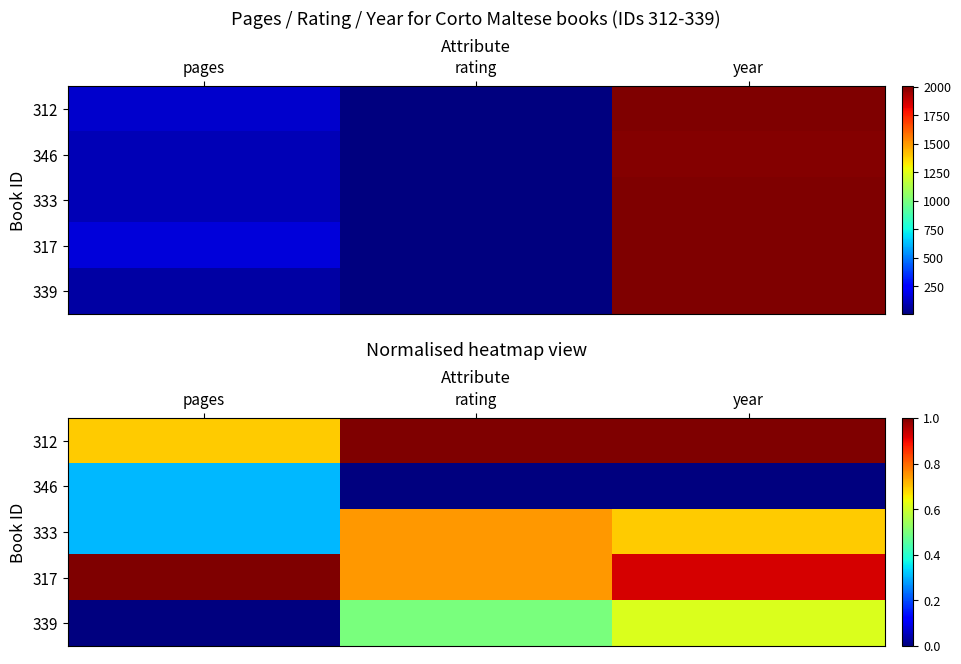

True or false: 312 has a value of 1.7 at year.

False